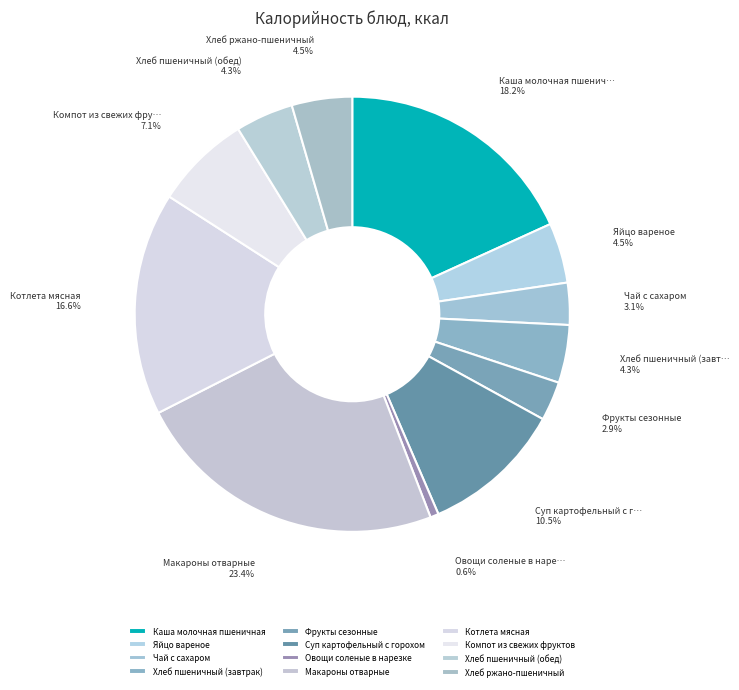

Which category has the biggest portion of the pie?

Макароны отварные